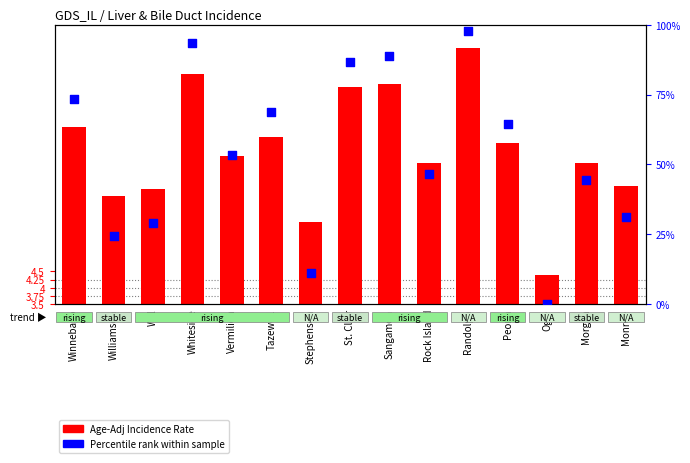

Which series has the largest total across all categories?

Percentile rank within sample